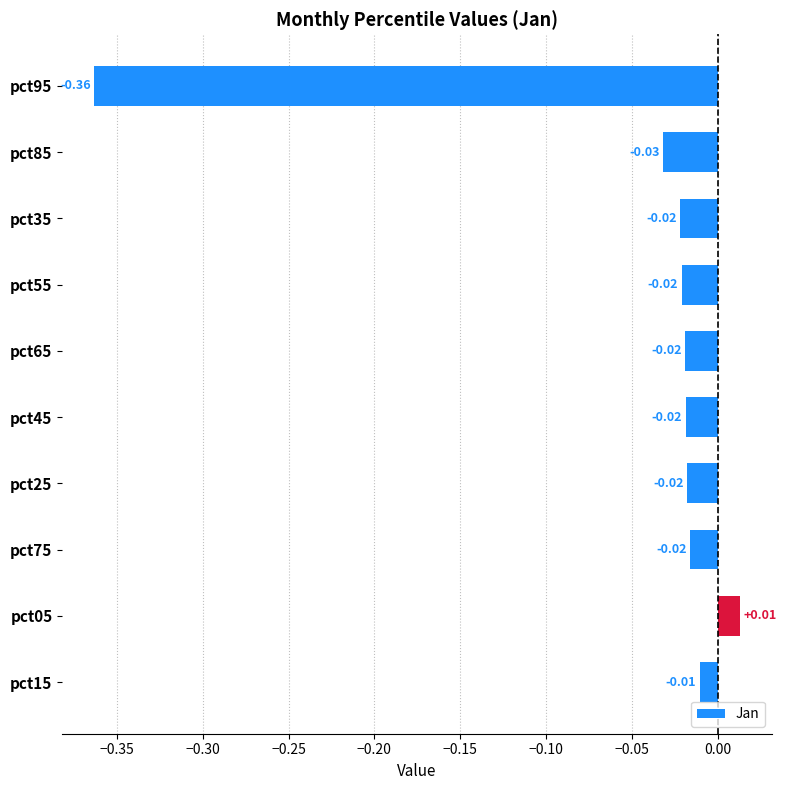

Between pct35 and pct85, which is larger?

pct35